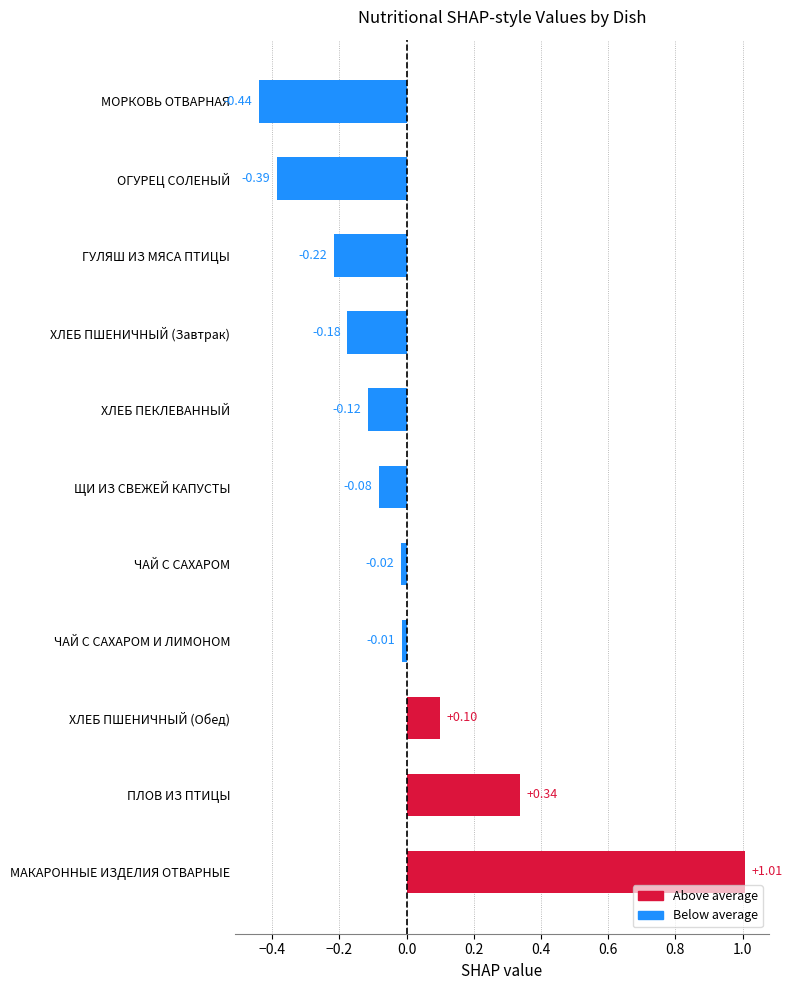

Rank the categories by value from highest to lowest.

МАКАРОННЫЕ ИЗДЕЛИЯ ОТВАРНЫЕ, ПЛОВ ИЗ ПТИЦЫ, ХЛЕБ ПШЕНИЧНЫЙ (Обед), ЧАЙ С САХАРОМ И ЛИМОНОМ, ЧАЙ С САХАРОМ, ЩИ ИЗ СВЕЖЕЙ КАПУСТЫ, ХЛЕБ ПЕКЛЕВАННЫЙ, ХЛЕБ ПШЕНИЧНЫЙ (Завтрак), ГУЛЯШ ИЗ МЯСА ПТИЦЫ, ОГУРЕЦ СОЛЕНЫЙ, МОРКОВЬ ОТВАРНАЯ